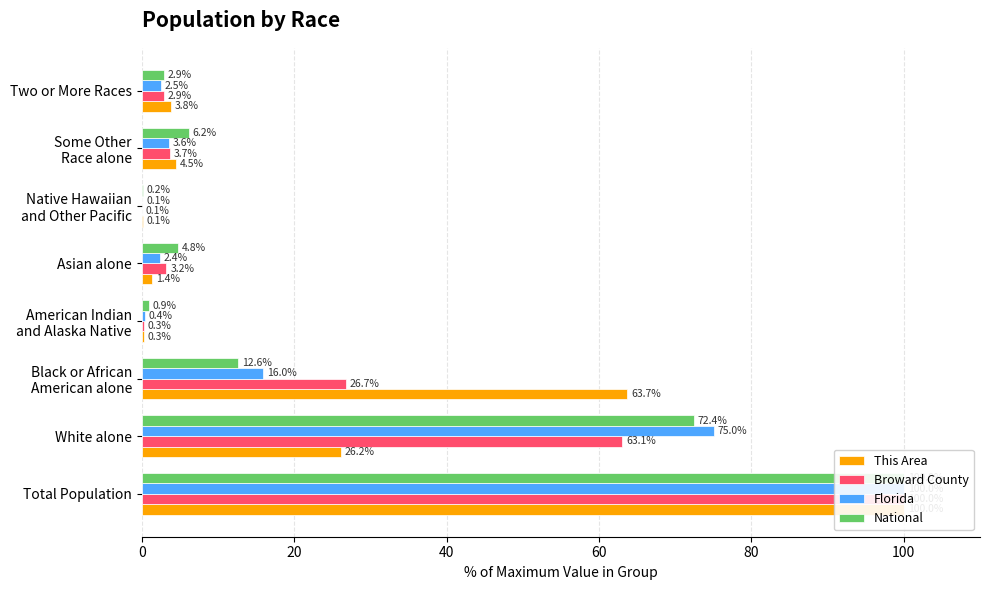

The National series shows 52.0 at Total Population. True or false?

False